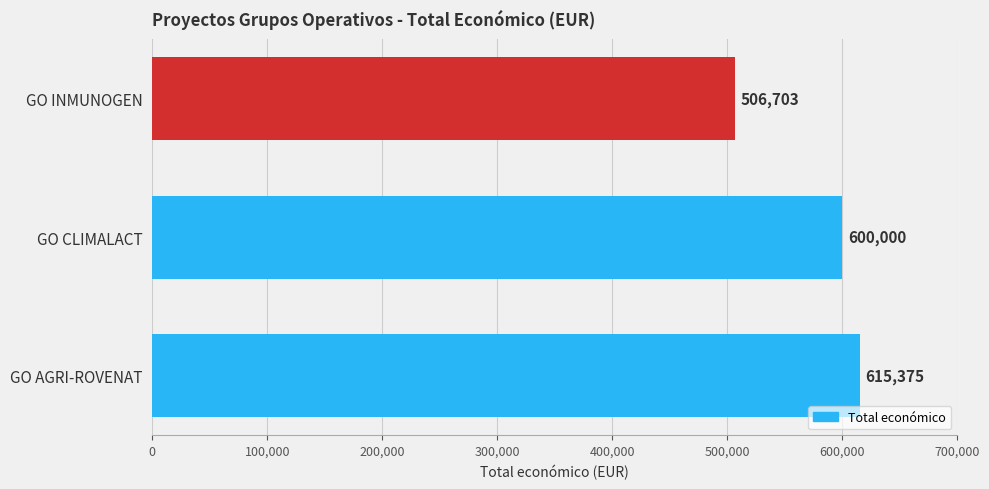

The value at GO AGRI-ROVENAT is 615375. True or false?

True